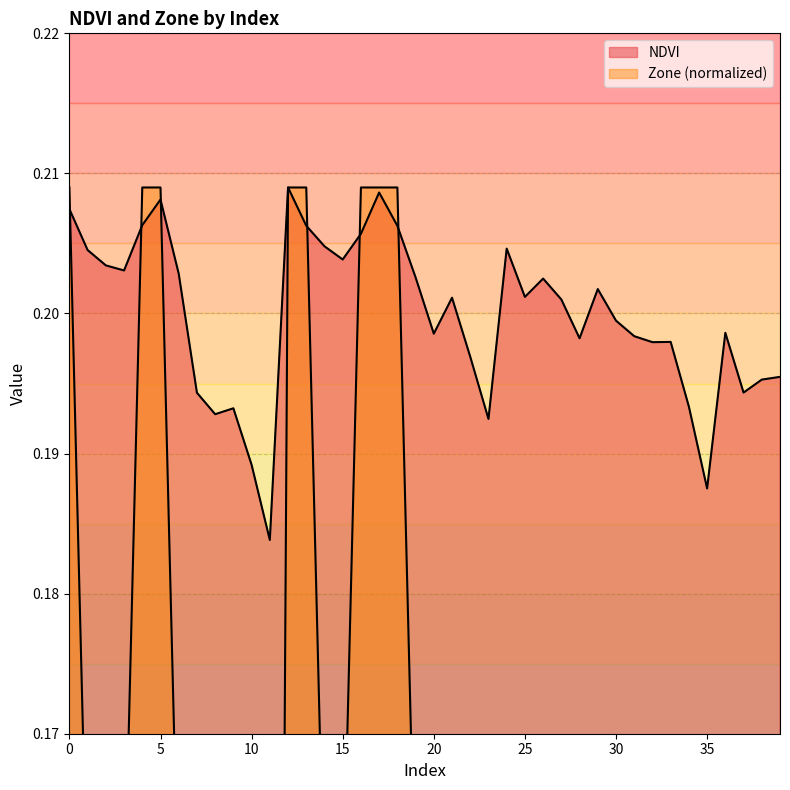

What is the value of the Zone point at the 31st from the left?

0.1